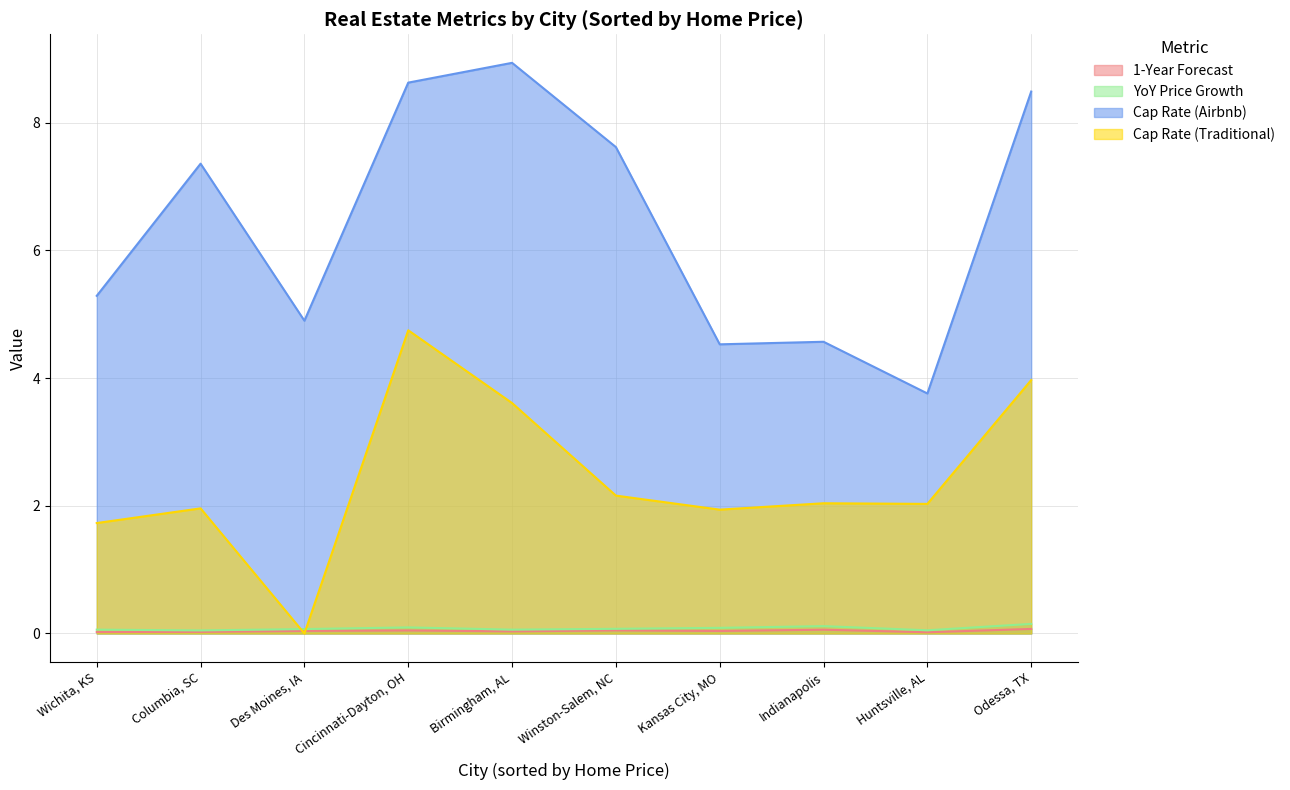

The value of YoY Price Growth at Wichita, KS is 0.1. True or false?

False